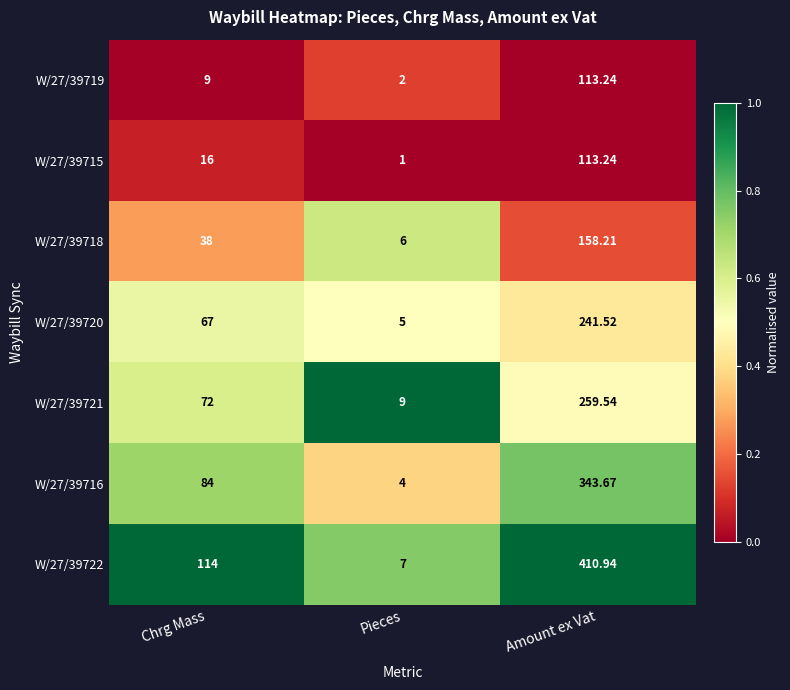

At which category is the sum across all series the highest?

Amount ex Vat